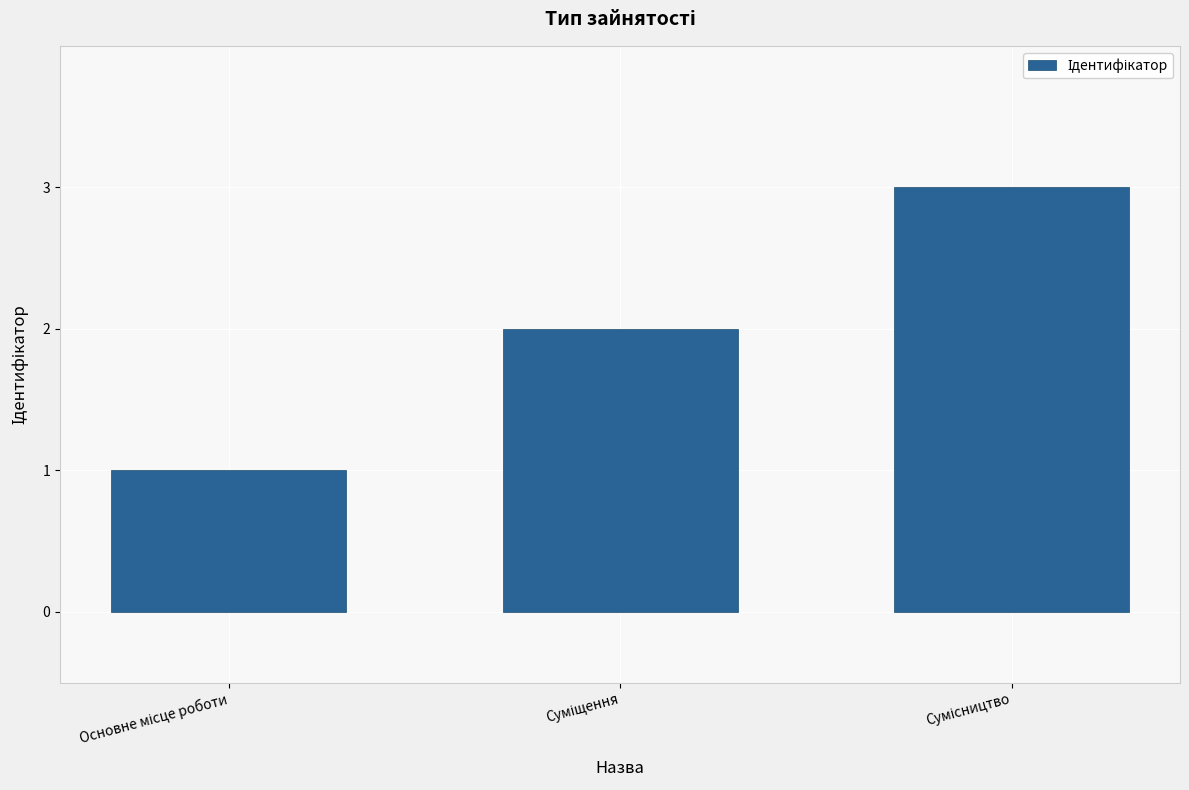

What is the maximum value shown in the chart?

3